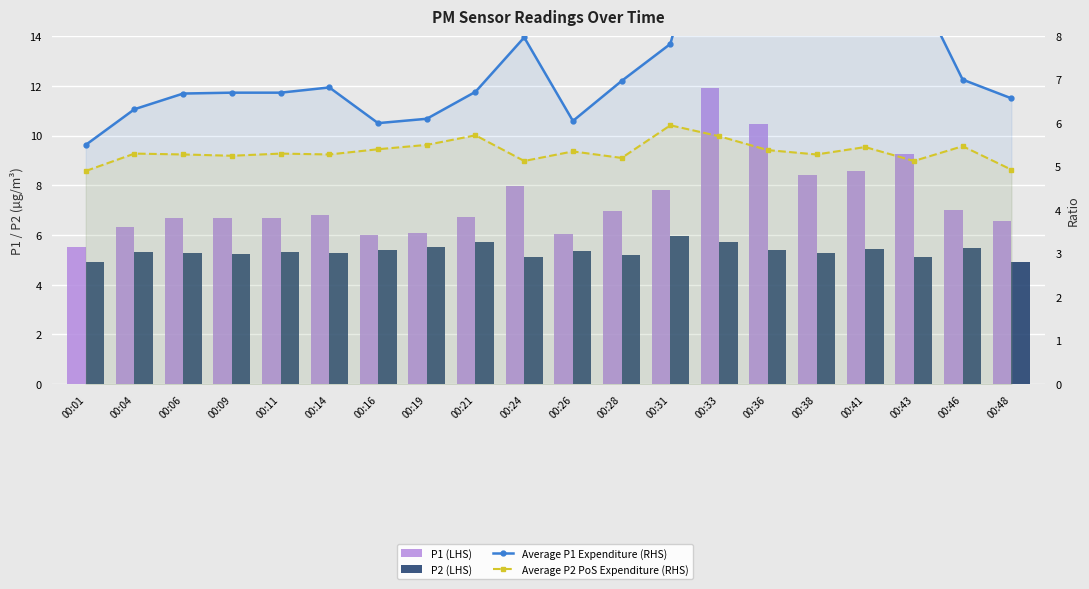

What is the lowest value of the Average P2 PoS Expenditure (RHS) series?

4.9